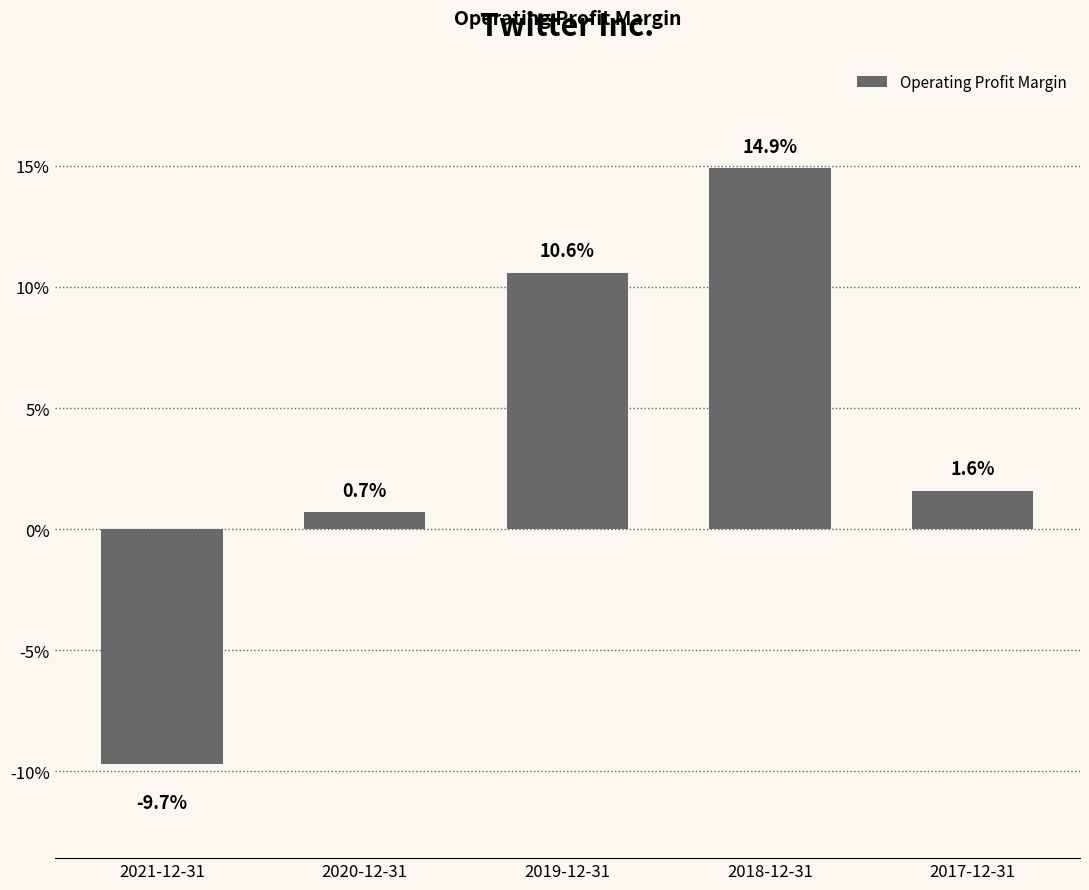

Does the chart contain any negative values?

Yes